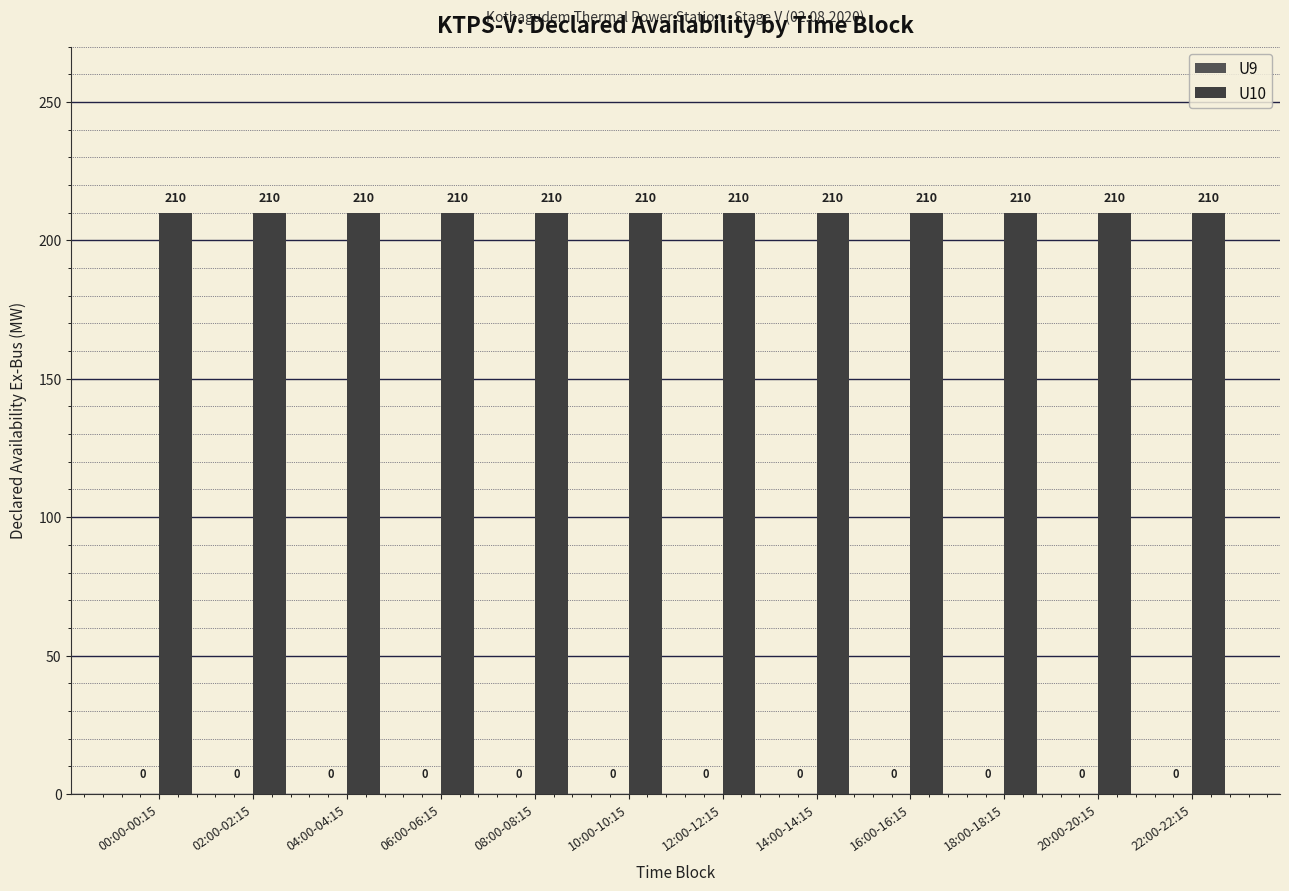

Reading left to right, what are all the values shown in this chart?

U9: 00:00-00:15=0	02:00-02:15=0	04:00-04:15=0	06:00-06:15=0	08:00-08:15=0	10:00-10:15=0	12:00-12:15=0	14:00-14:15=0	16:00-16:15=0	18:00-18:15=0	20:00-20:15=0	22:00-22:15=0
U10: 00:00-00:15=210	02:00-02:15=210	04:00-04:15=210	06:00-06:15=210	08:00-08:15=210	10:00-10:15=210	12:00-12:15=210	14:00-14:15=210	16:00-16:15=210	18:00-18:15=210	20:00-20:15=210	22:00-22:15=210